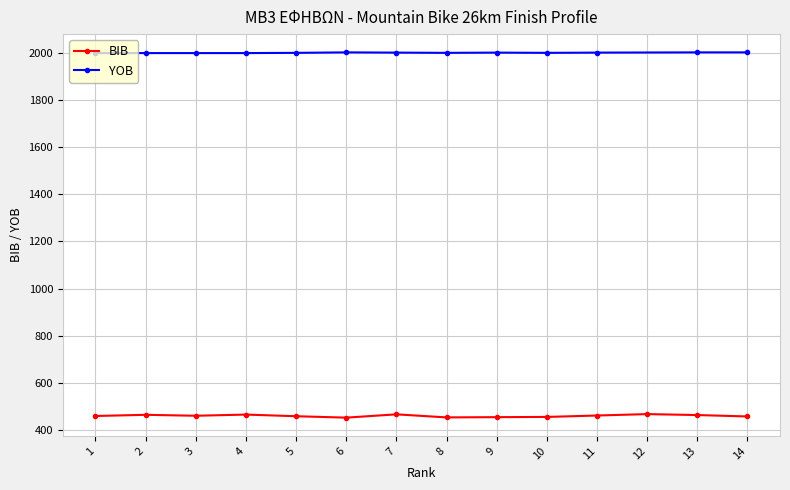

At which category does the chart reach its peak across all series?

12